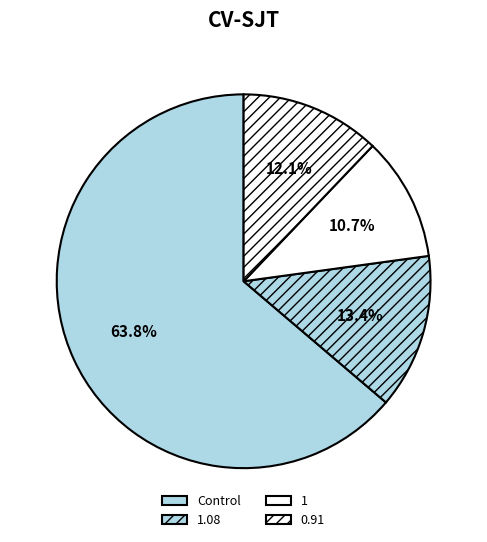

How many slices are in this pie chart?

4